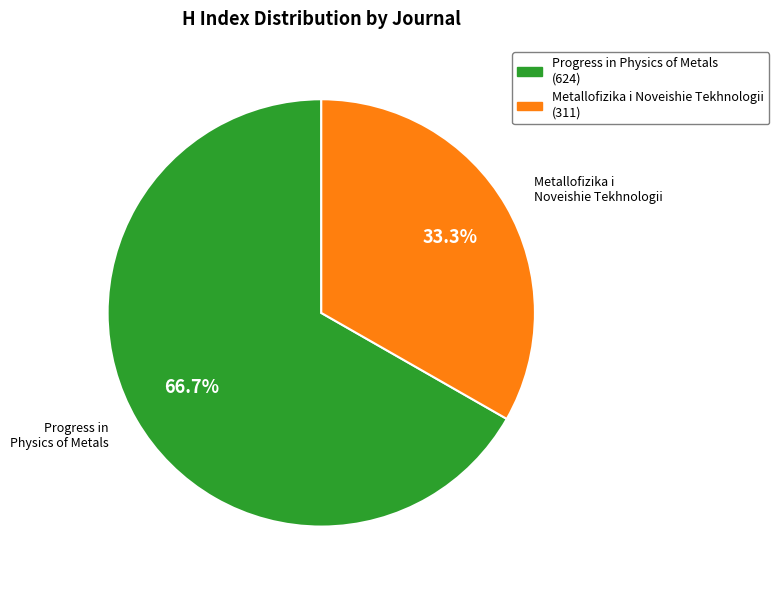

What percentage is the Progress in Physics of Metals slice, to the nearest percent?

67%